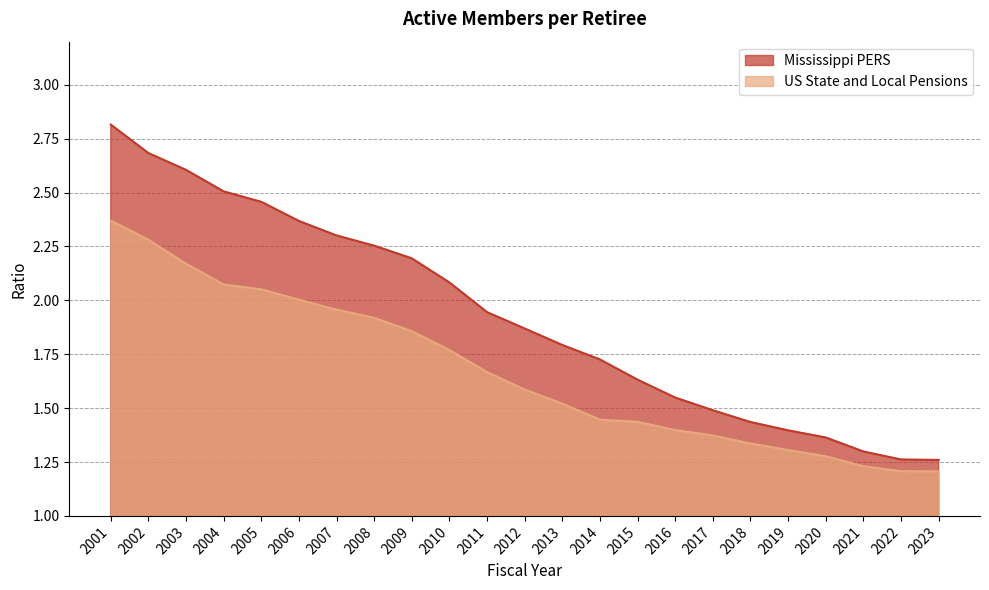

What is the maximum value for US State and Local Pensions?

2.4